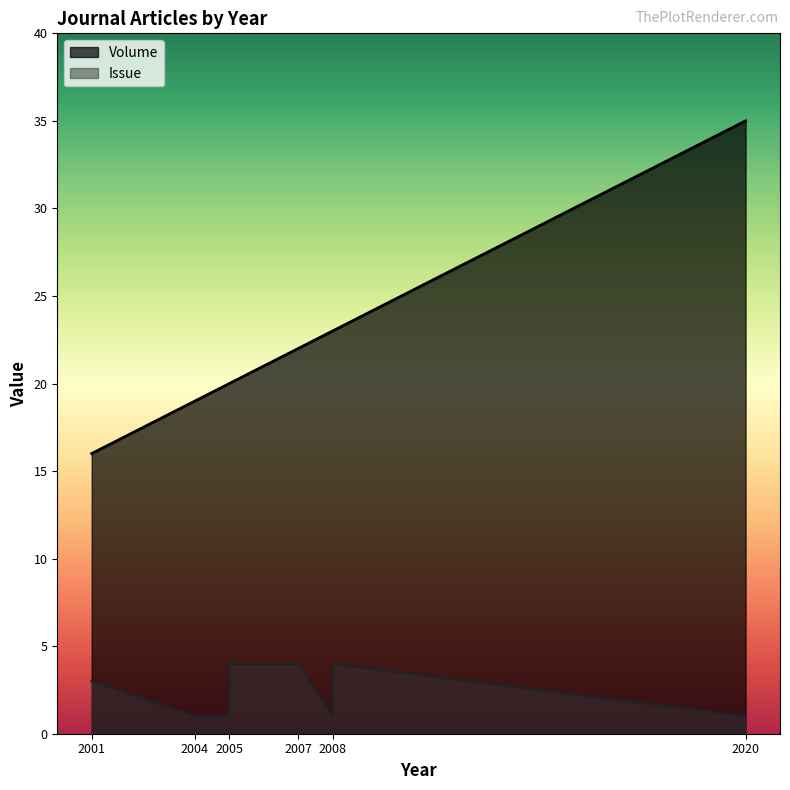

Read the Volume value at 2001, to the nearest 5.

15